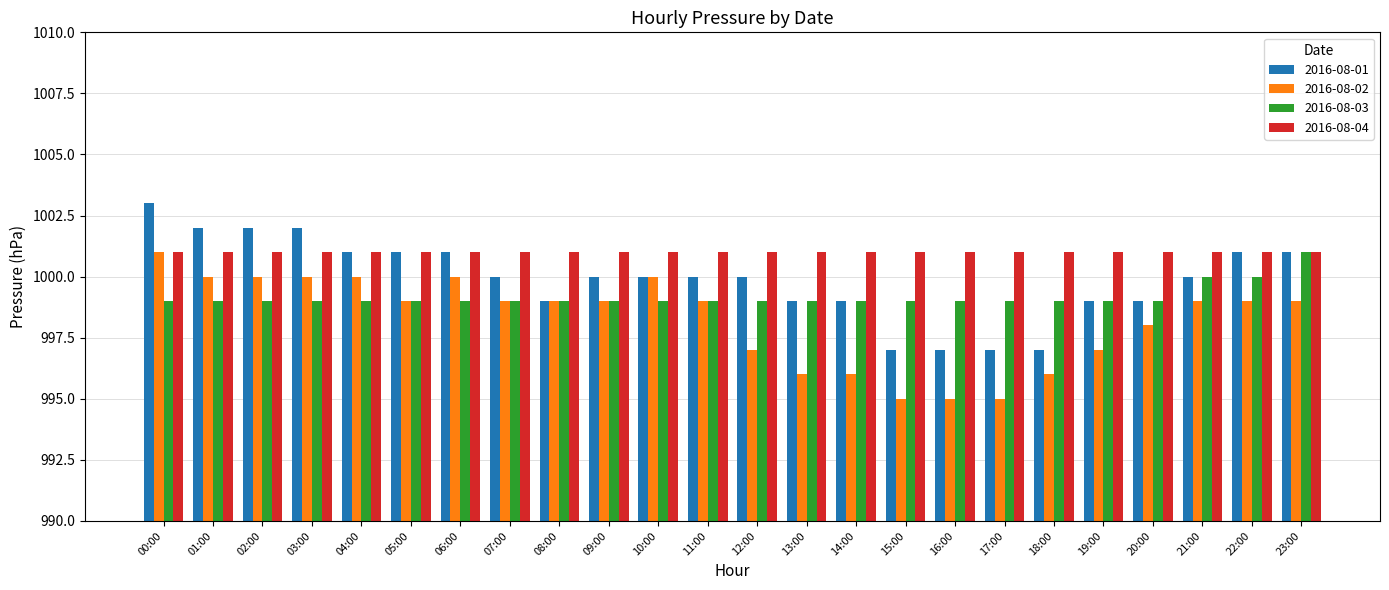

Which series has the largest total across all categories?

2016-08-04